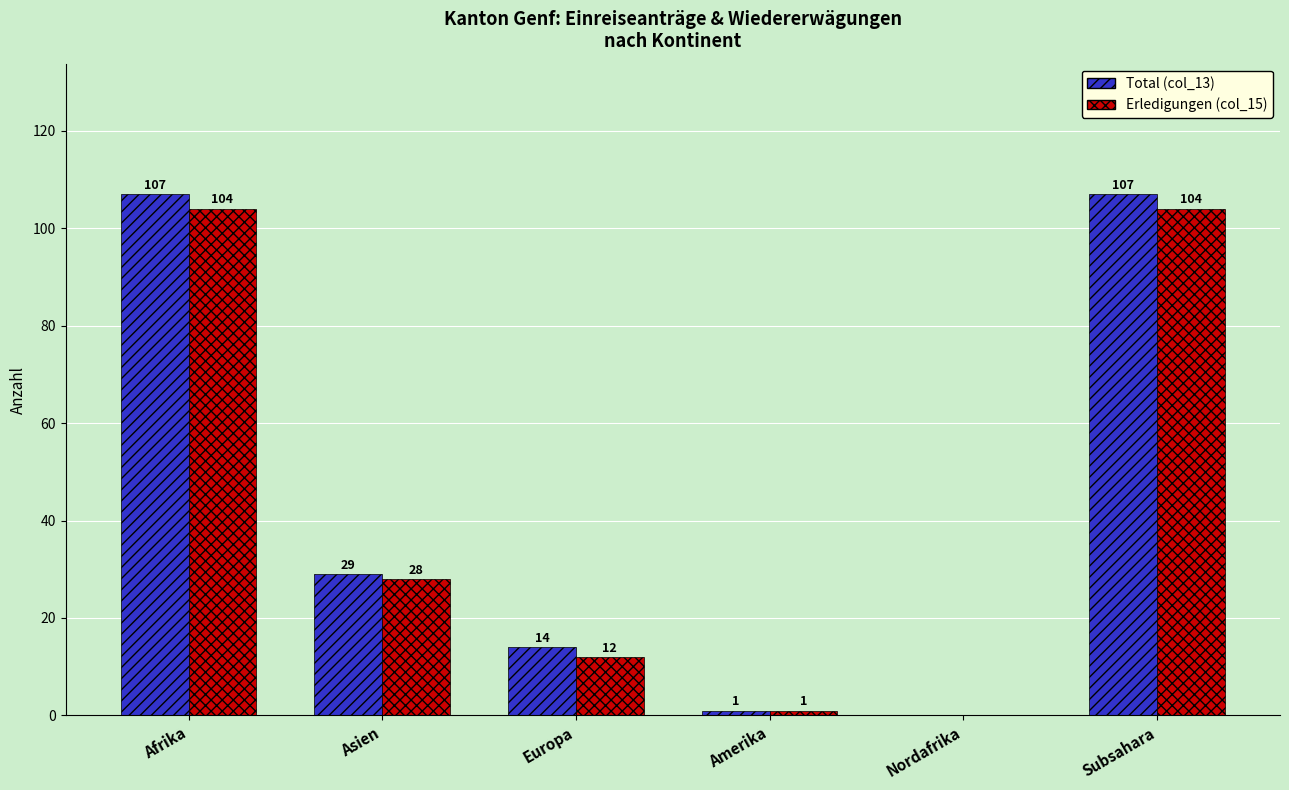

What is the sum of all Total (col_13) values?

258